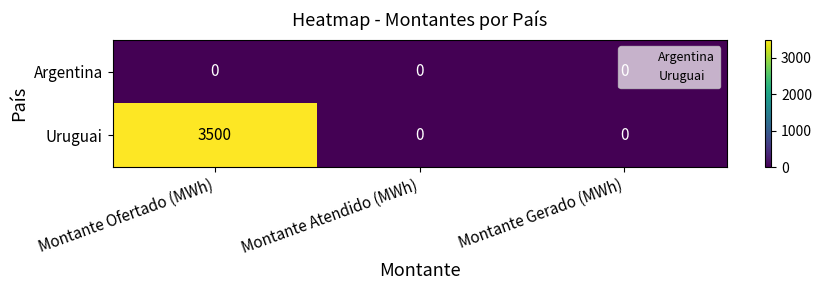

List the series in order of their overall mean, lowest first.

Argentina, Uruguai